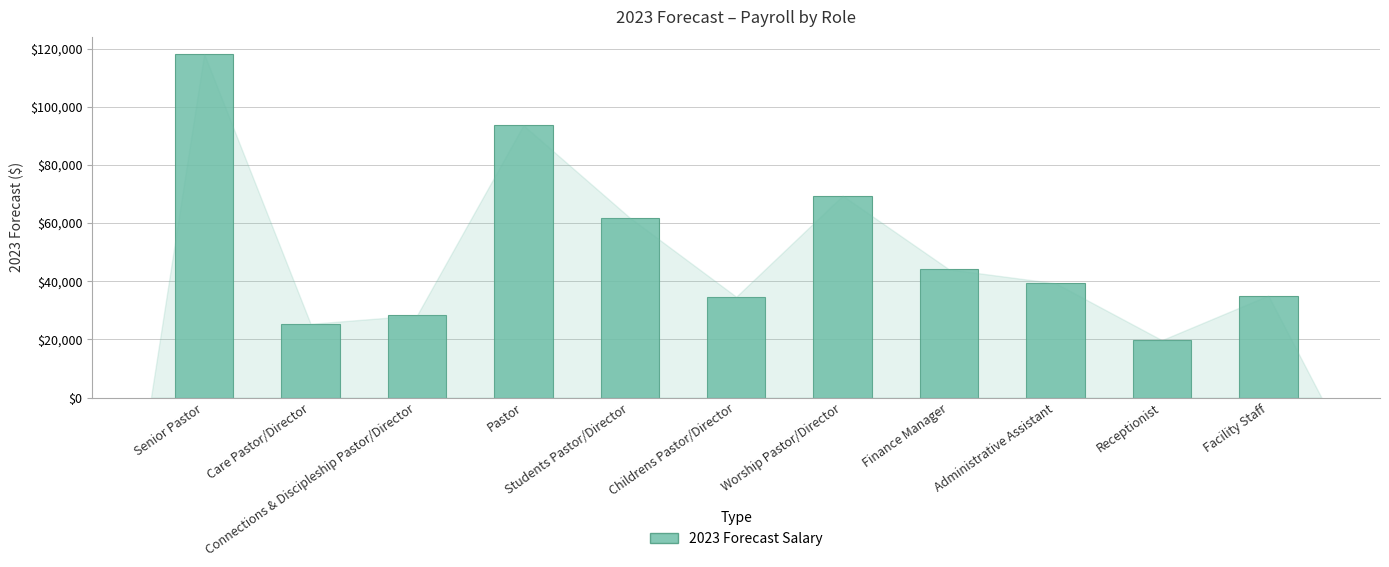

How many data points does each series have?

11